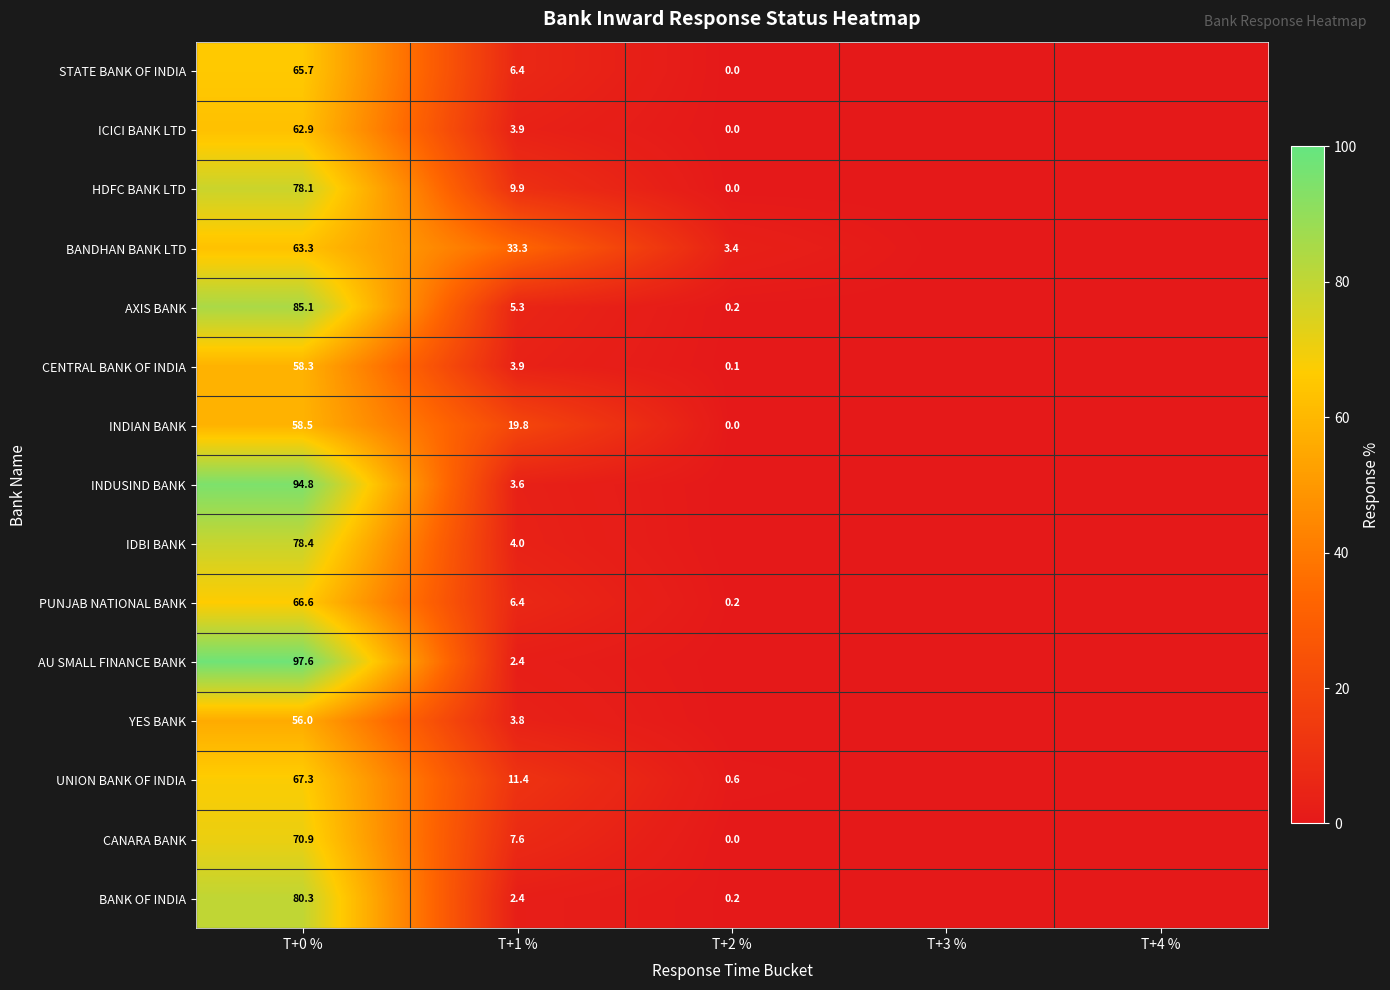

The value of CENTRAL BANK OF INDIA at T+0 % is 15.5. True or false?

False